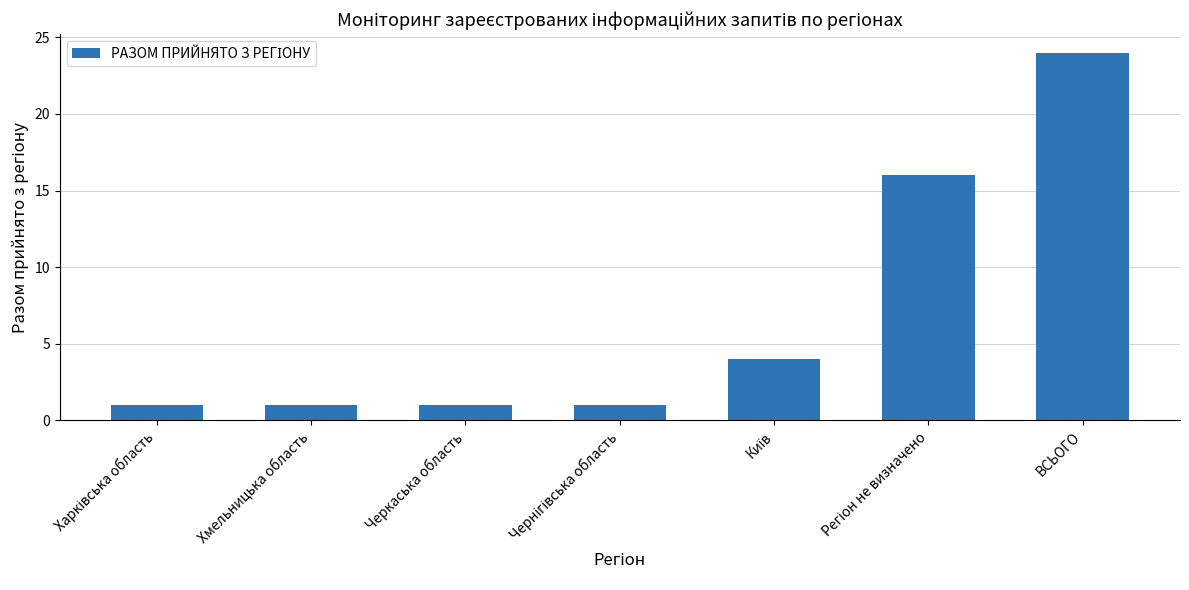

What is the sum of all values?

48